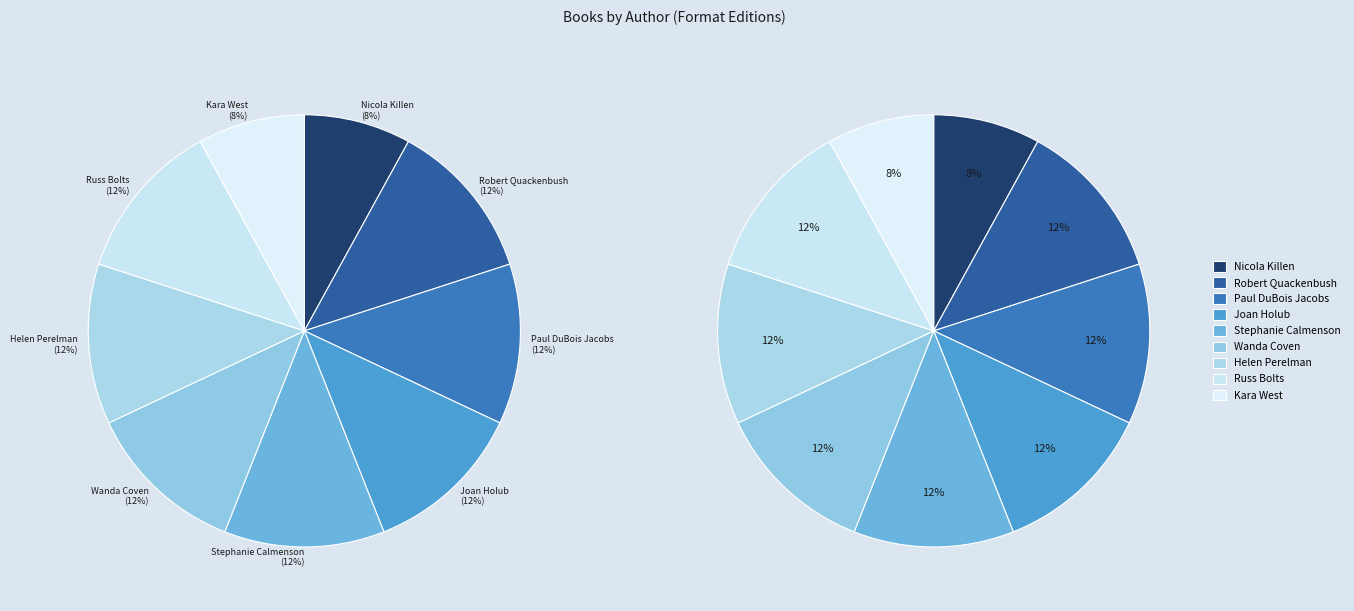

To the nearest percent, what percentage of the pie is Robert Quackenbush?

12%